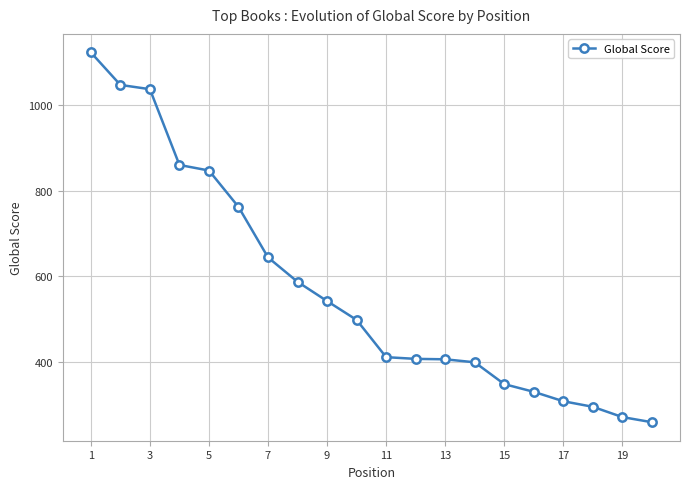

What is the greatest value displayed?

1123